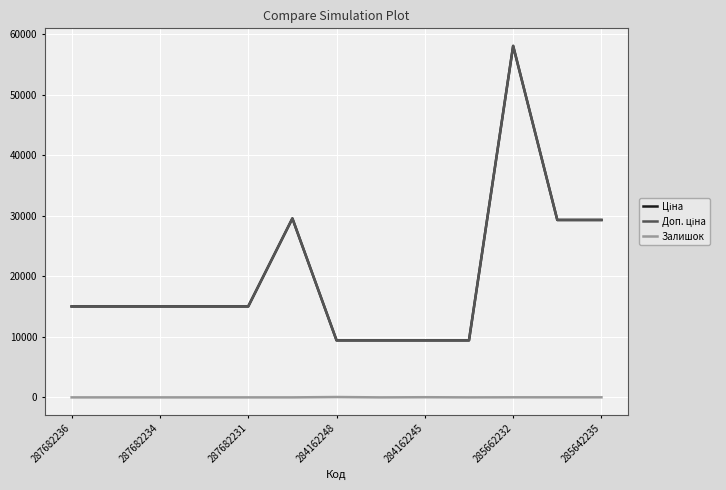

Rank the series by their maximum value, from highest to lowest.

Ціна, Доп. ціна, Залишок